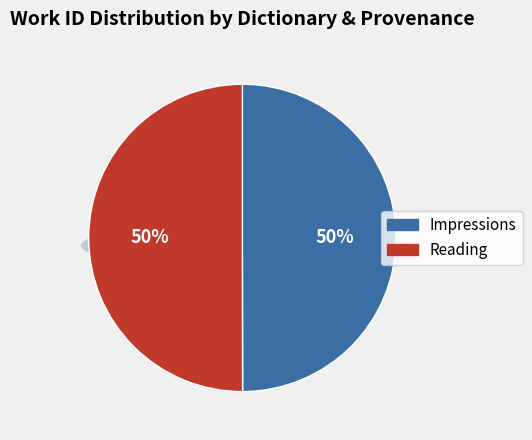

Which slice represents more than half of the pie?

Reading